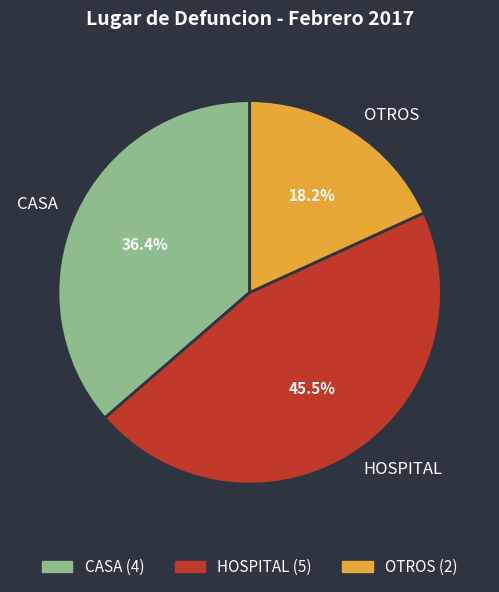

What percentage is the CASA slice, to the nearest percent?

36%